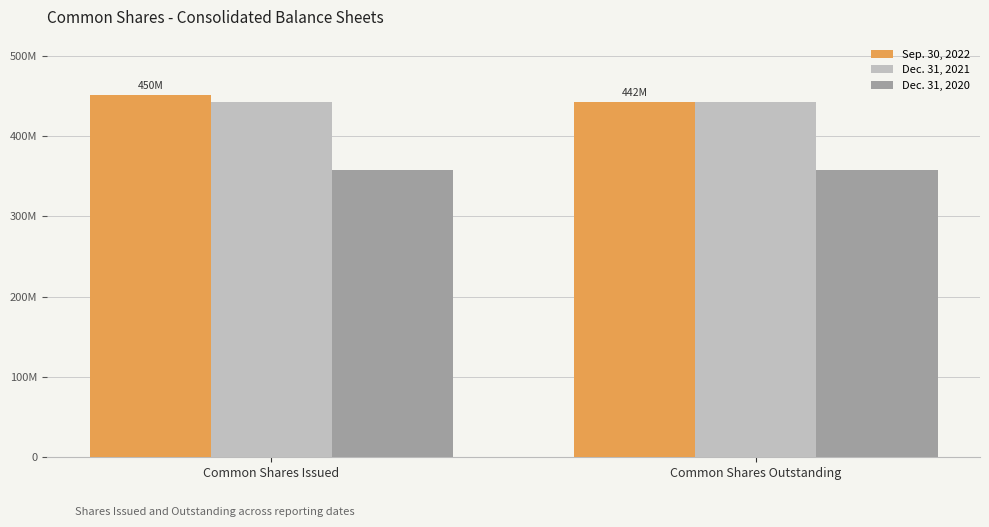

Which category has the highest value across all series?

Common Shares Issued